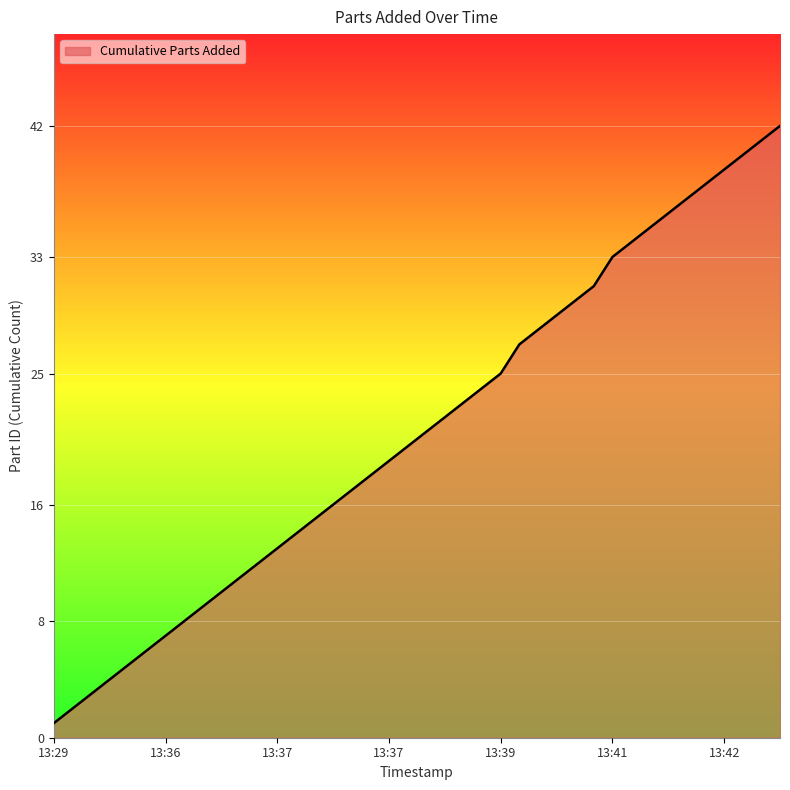

What is the maximum value shown in the chart?

42